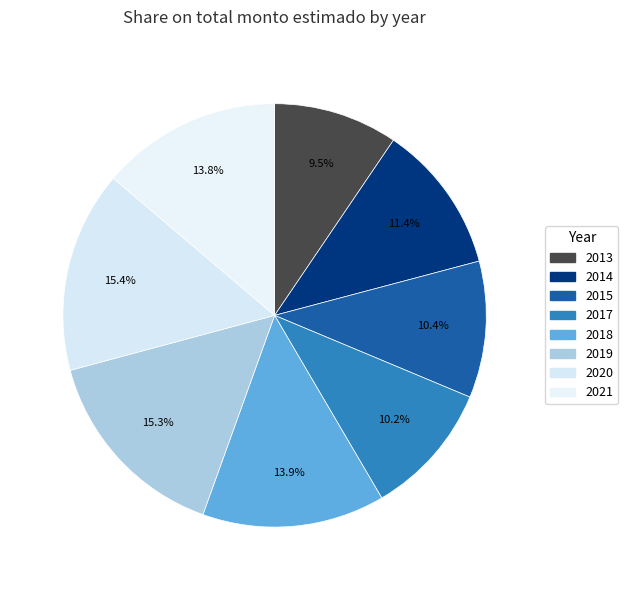

True or false: 2015 accounts for 10% of the total.

True